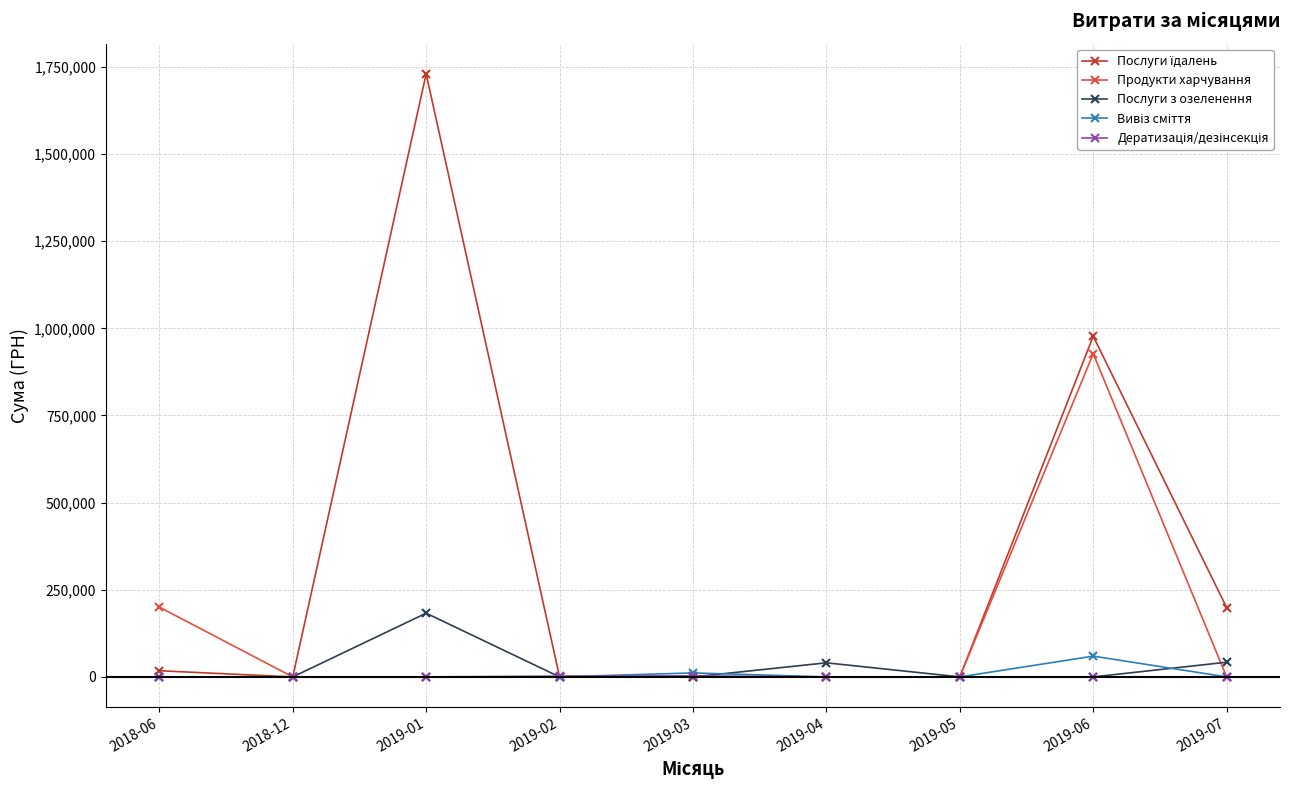

What is the total value across all series at 2019-07?

241123.2